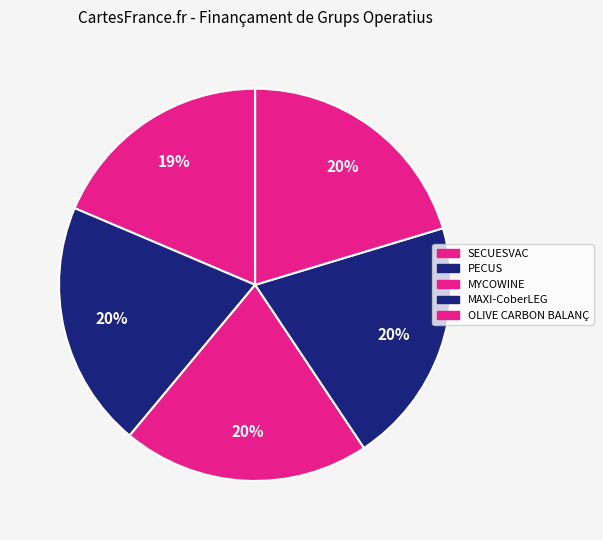

How many segments does this pie chart have?

5